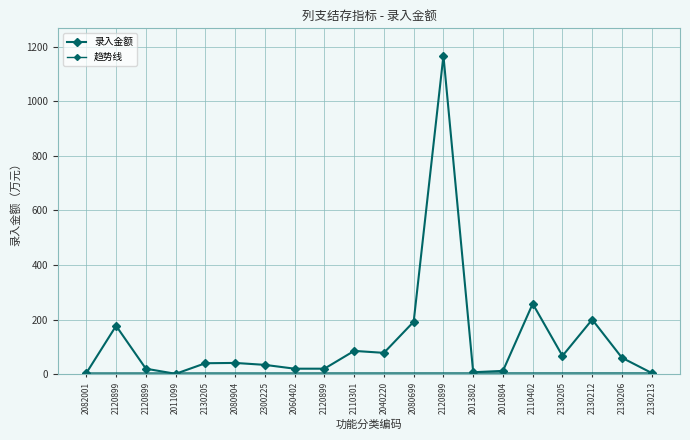

Is it true that the value at 2082001 is 6.4?

False